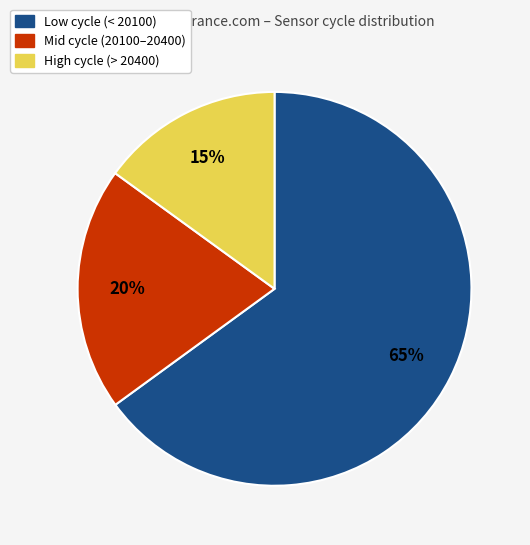

Is it true that Mid cycle (20100–20400) is 20% of the pie?

True